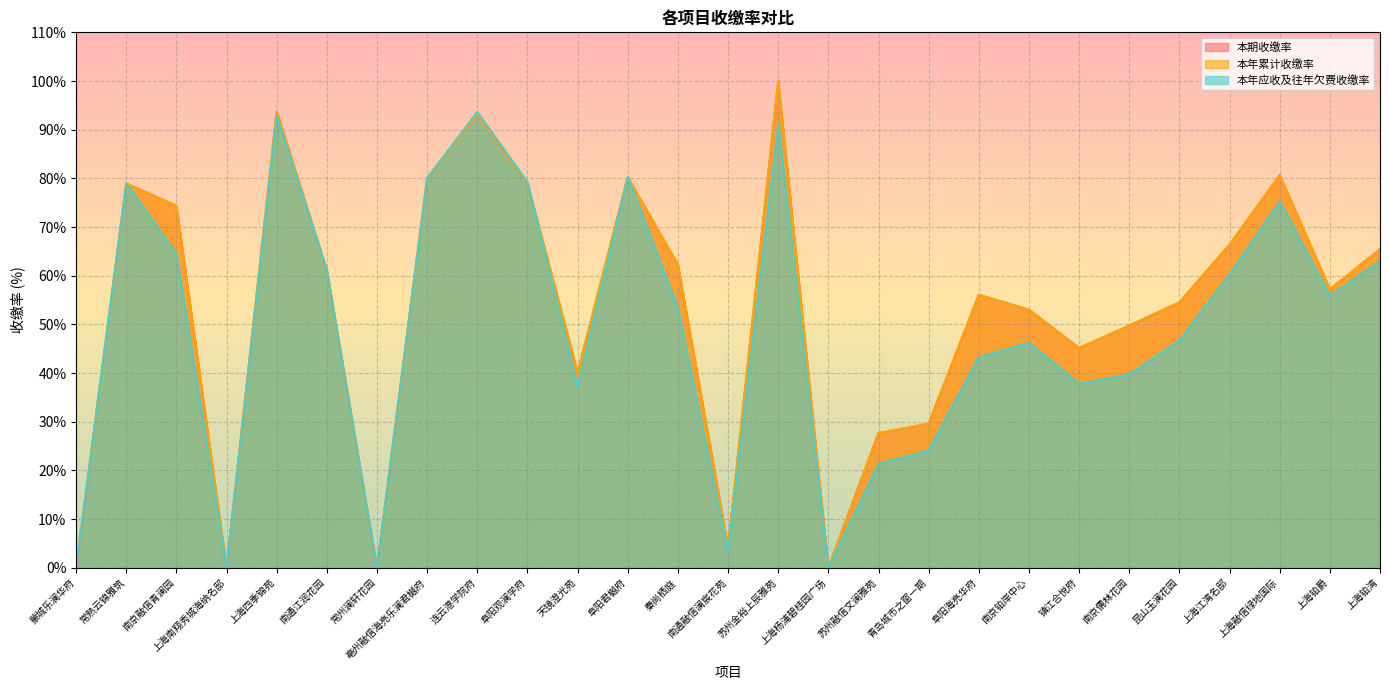

Which category has the lowest value in the 本年累计收缴率 series?

蒙城乐澜华府